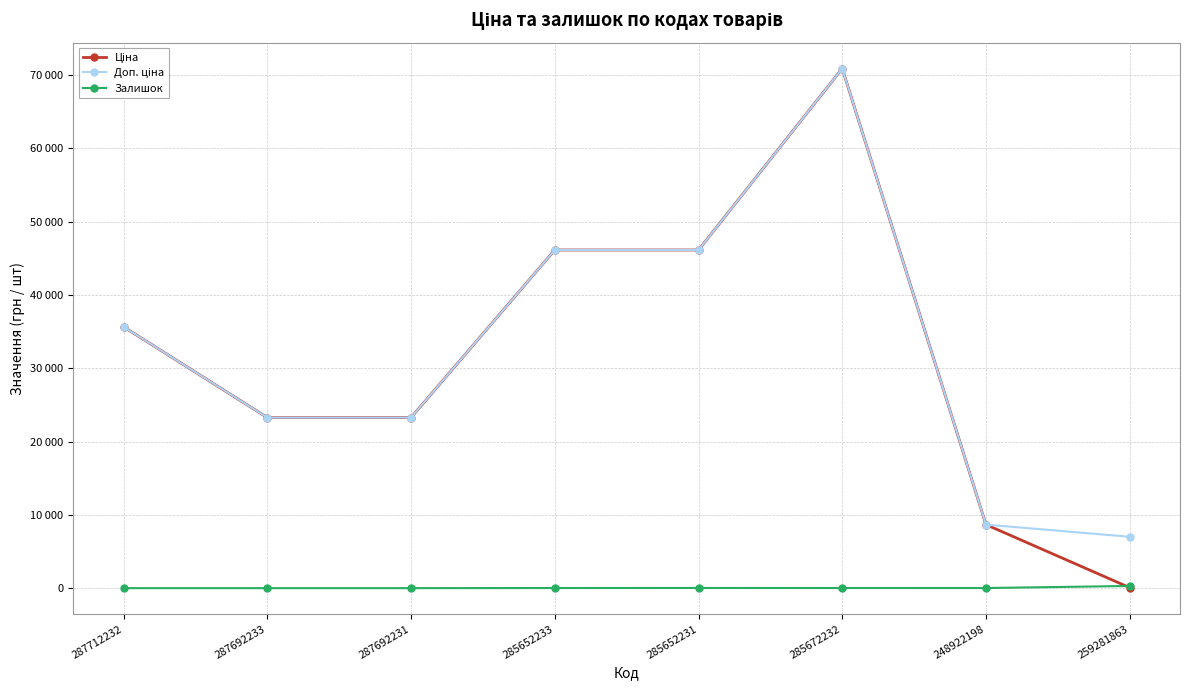

At which category is the sum across all series the highest?

285672232